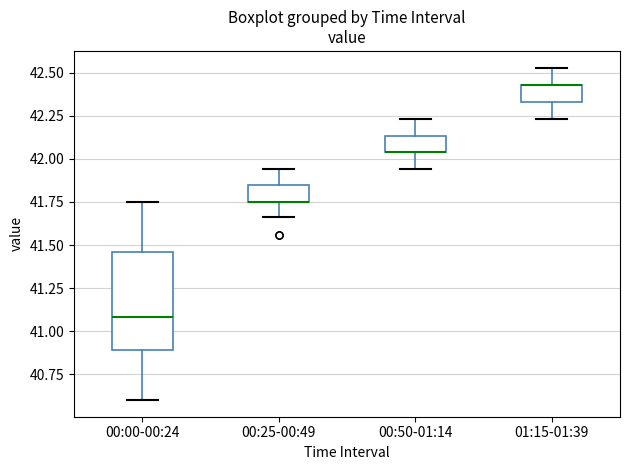

Reading left to right, read every box against the y-axis: the position of its median line, the range the box covers, and the ends of its whiskers. The values are not printed on the chart, so give them approximately, as read against the axis.

00:00-00:24: median 41.10, box 40.90 to 41.45, whiskers 40.60 to 41.75
00:25-00:49: median 41.75 (drawn on the box's lower edge), box 41.75 to 41.85, whiskers 41.65 to 41.95
00:50-01:14: median 42.05 (drawn on the box's lower edge), box 42.05 to 42.15, whiskers 41.95 to 42.25
01:15-01:39: median 42.45 (drawn on the box's upper edge), box 42.35 to 42.45, whiskers 42.25 to 42.55